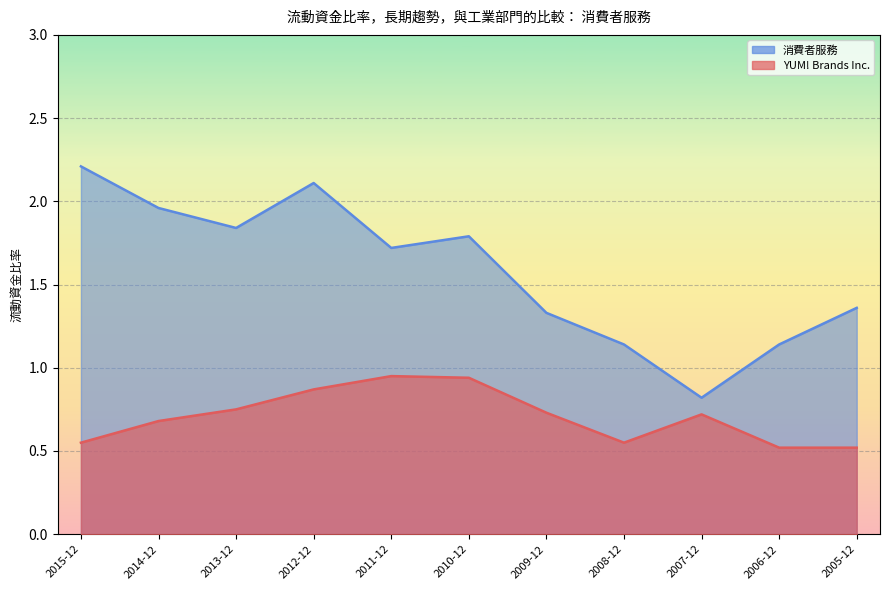

What position from the left is 2010-12?

6